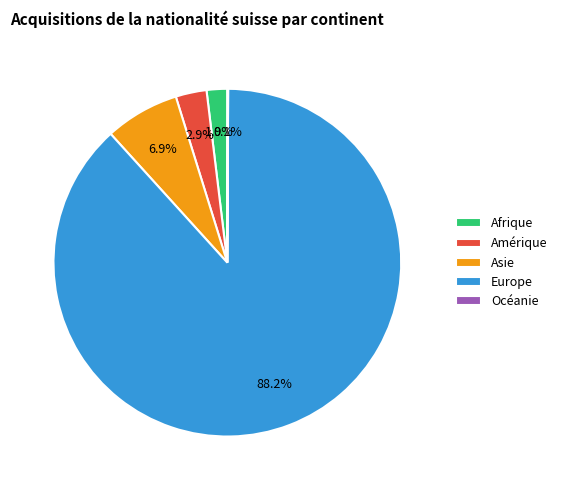

Between Afrique and Asie, which is larger?

Asie